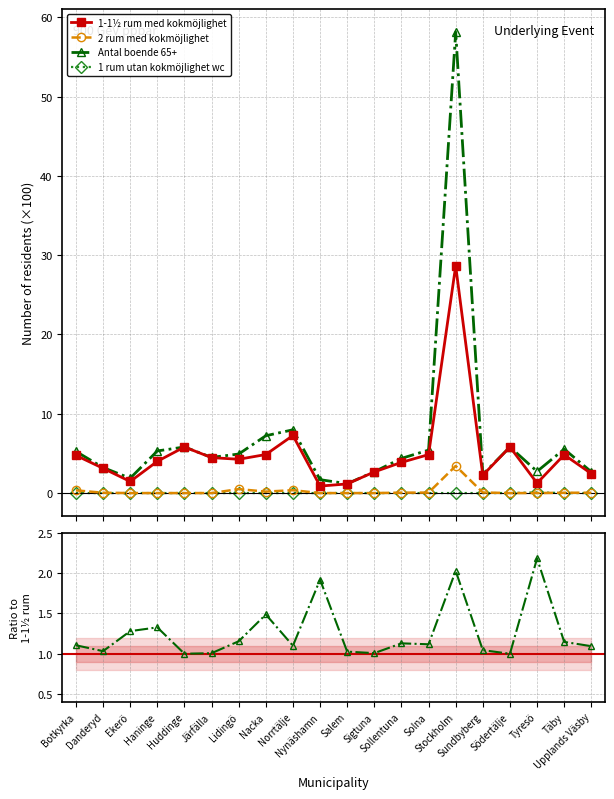

Between Botkyrka and Upplands Väsby, which series saw the biggest shift?

1-1½ rum med kokmöjlighet